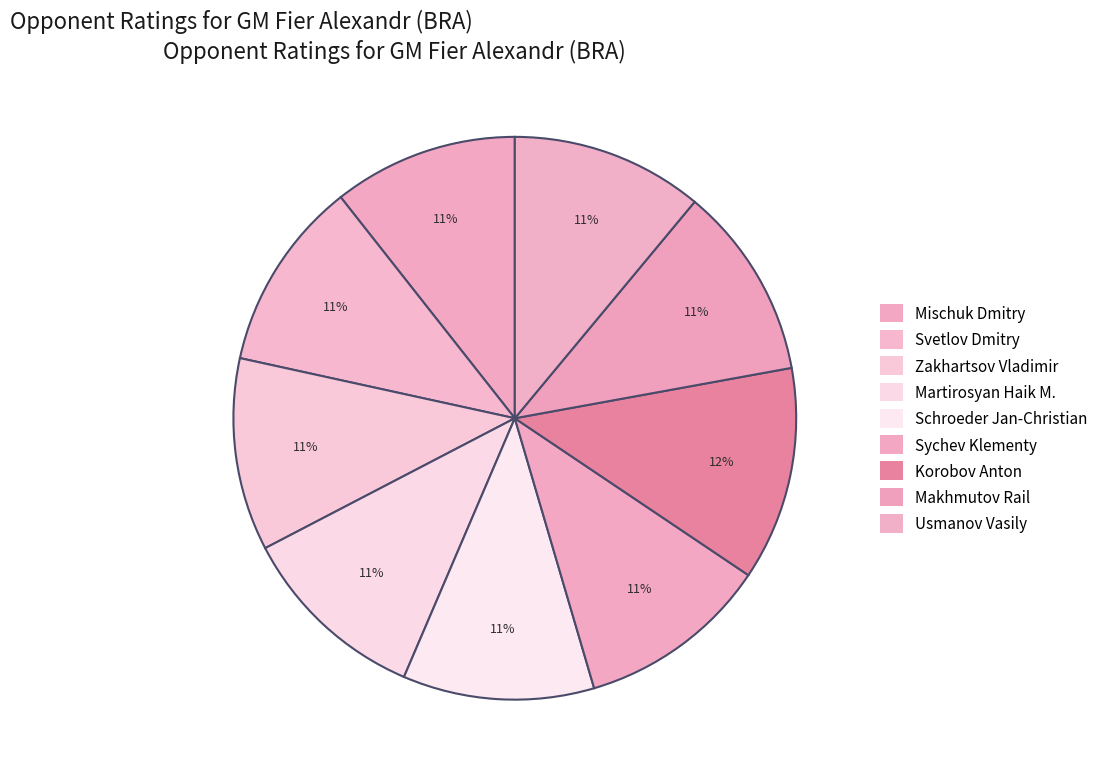

Which category has the smallest portion of the pie?

Mischuk Dmitry